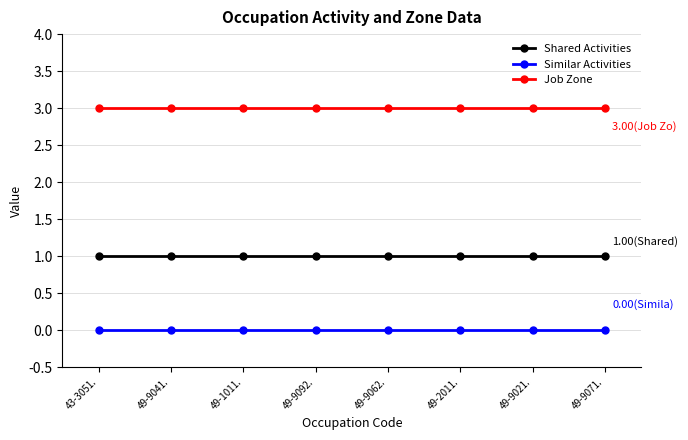

Rank the series by their maximum value, from lowest to highest.

Similar Activities, Shared Activities, Job Zone